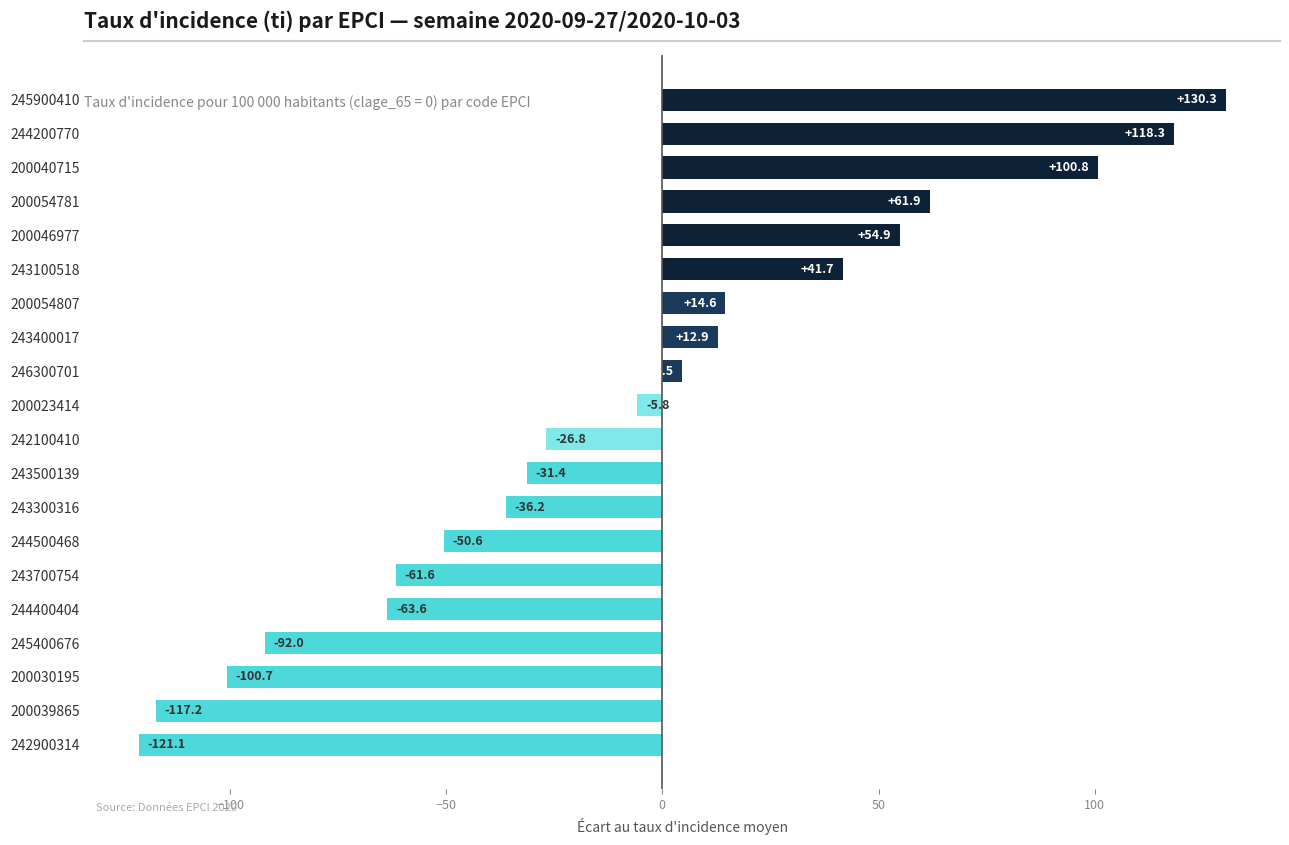

List the labels in order of value, largest first.

245900410, 244200770, 200040715, 200054781, 200046977, 243100518, 200054807, 243400017, 246300701, 200023414, 242100410, 243500139, 243300316, 244500468, 243700754, 244400404, 245400676, 200030195, 200039865, 242900314